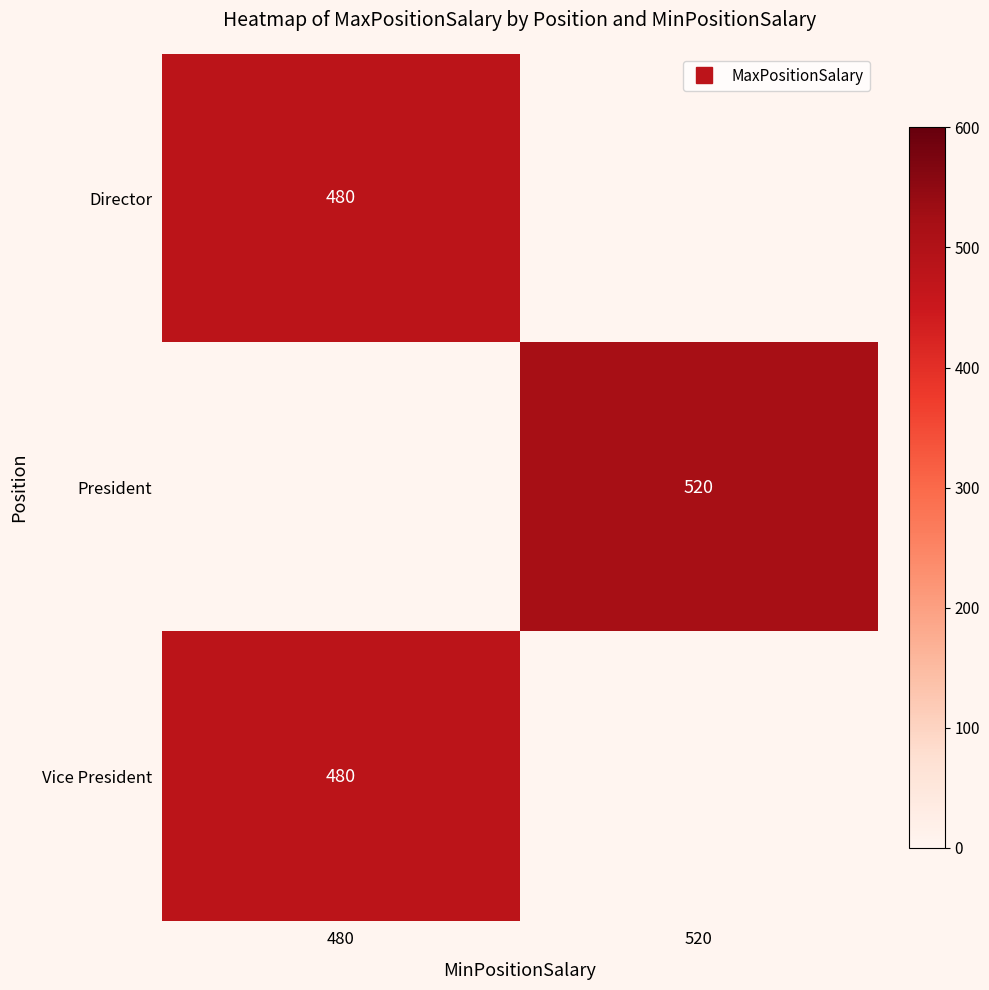

Between 520 and 480, which is larger?

480